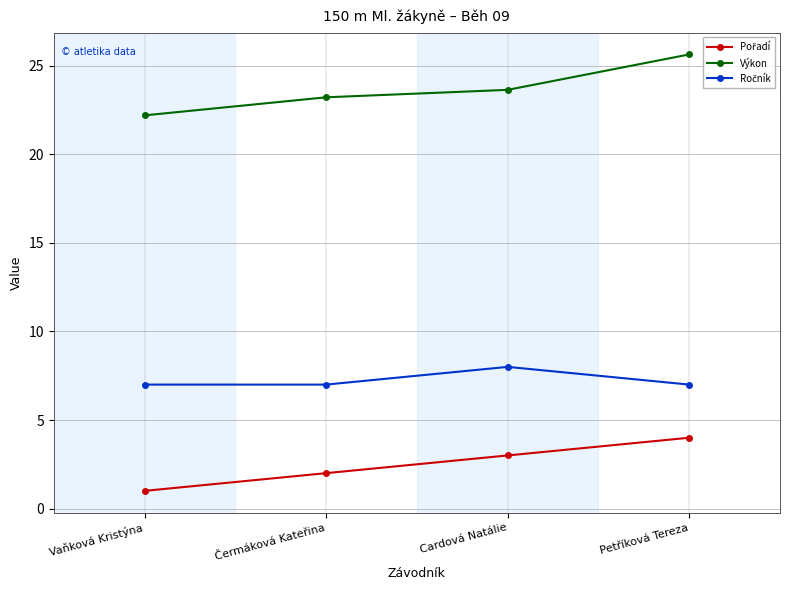

What is the label of the 3rd point from the left?

Cardová Natálie